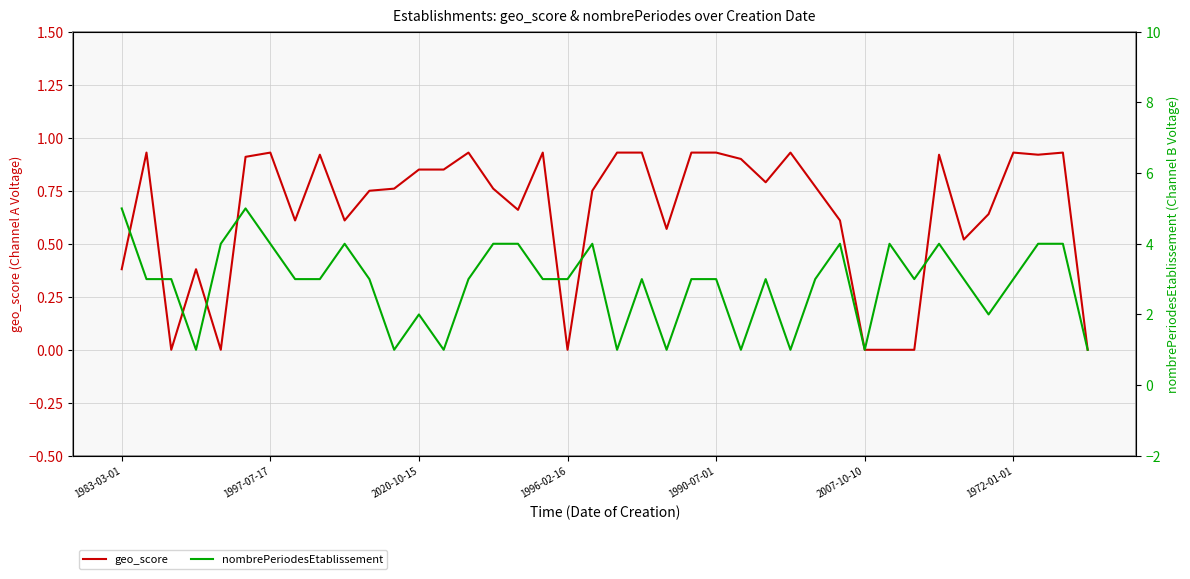

At which label does nombrePeriodesEtablissement reach its peak?

1983-03-01